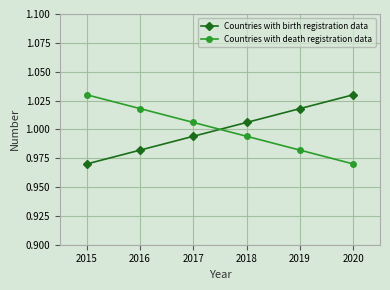

True or false: Countries with birth registration data and Countries with death registration data cross at least once.

True